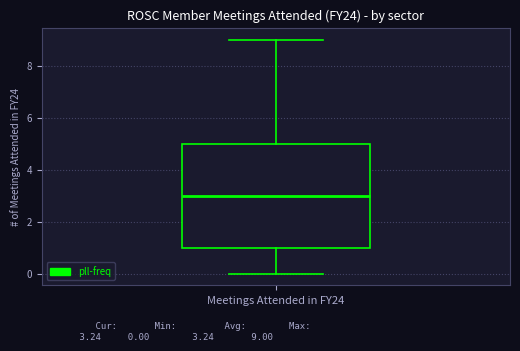

Transcribe this box plot: give where the median line is, the range the box spans, and where the two whiskers end, as read against the y-axis. The values are not printed on the chart, so give them approximately, as read against the axis.

median 3, box 1 to 5, whiskers 0 to 9